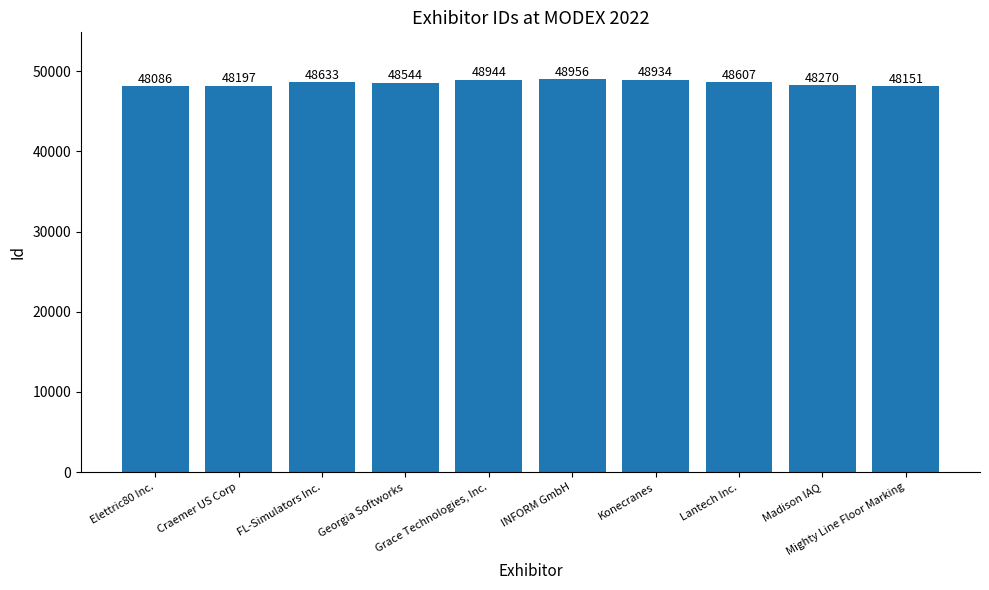

Reading left to right, what are all the values shown in this chart?

Elettric80 Inc.=48086	Craemer US Corp=48197	FL-Simulators Inc.=48633	Georgia Softworks=48544	Grace Technologies, Inc.=48944	INFORM GmbH=48956	Konecranes=48934	Lantech Inc.=48607	Madison IAQ=48270	Mighty Line Floor Marking=48151